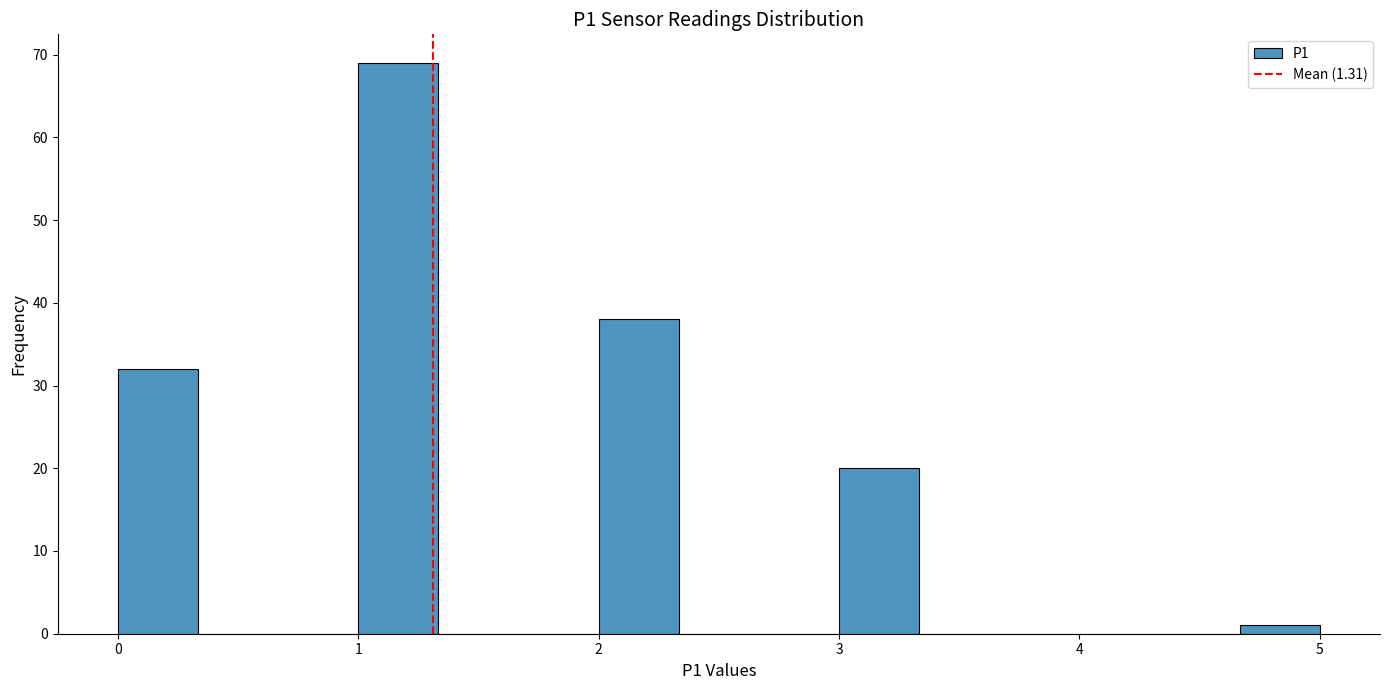

Around what value on the x-axis is the tallest bar? Give the approximate position of its centre, as read against the axis.

1.2